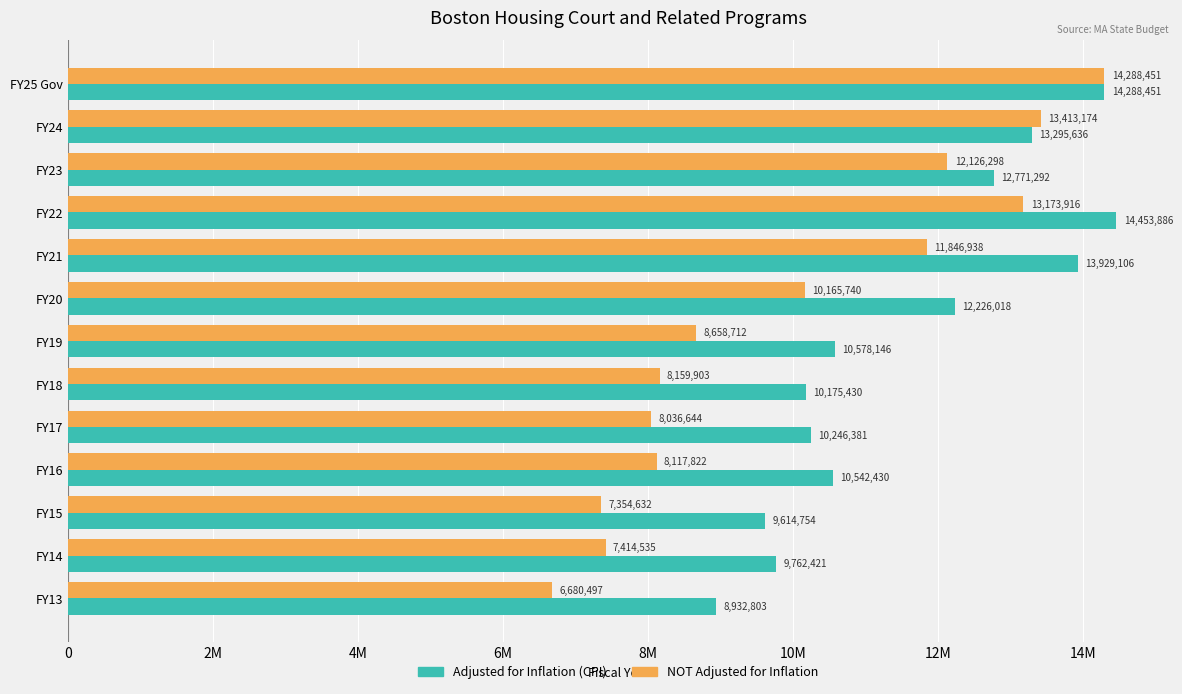

What are all the series names shown in the legend?

Adjusted for Inflation (CPI), NOT Adjusted for Inflation